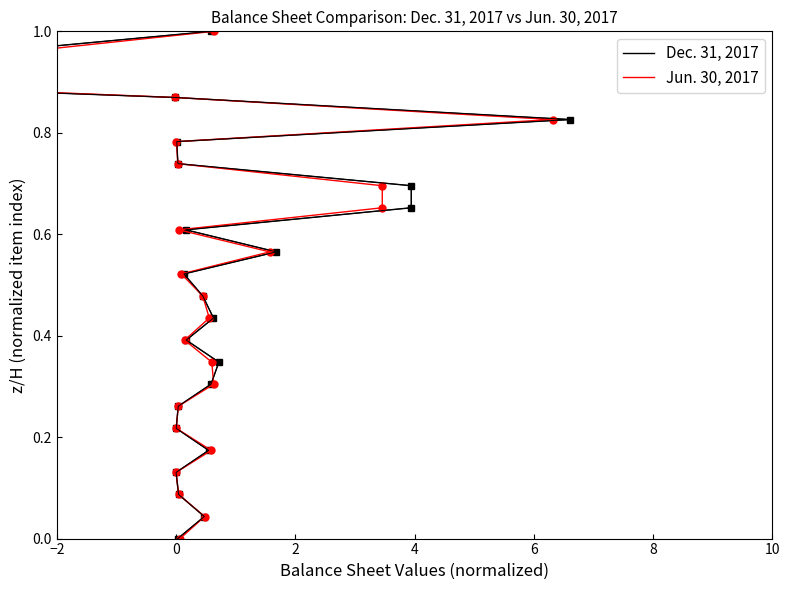

True or false: Jun. 30, 2017 and Dec. 31, 2017 cross at least once.

False